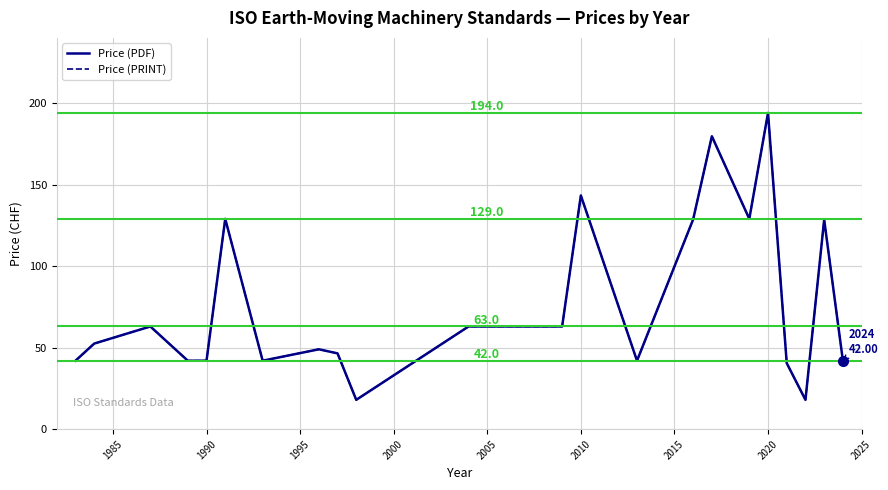

Does the chart have visible grid lines?

Yes